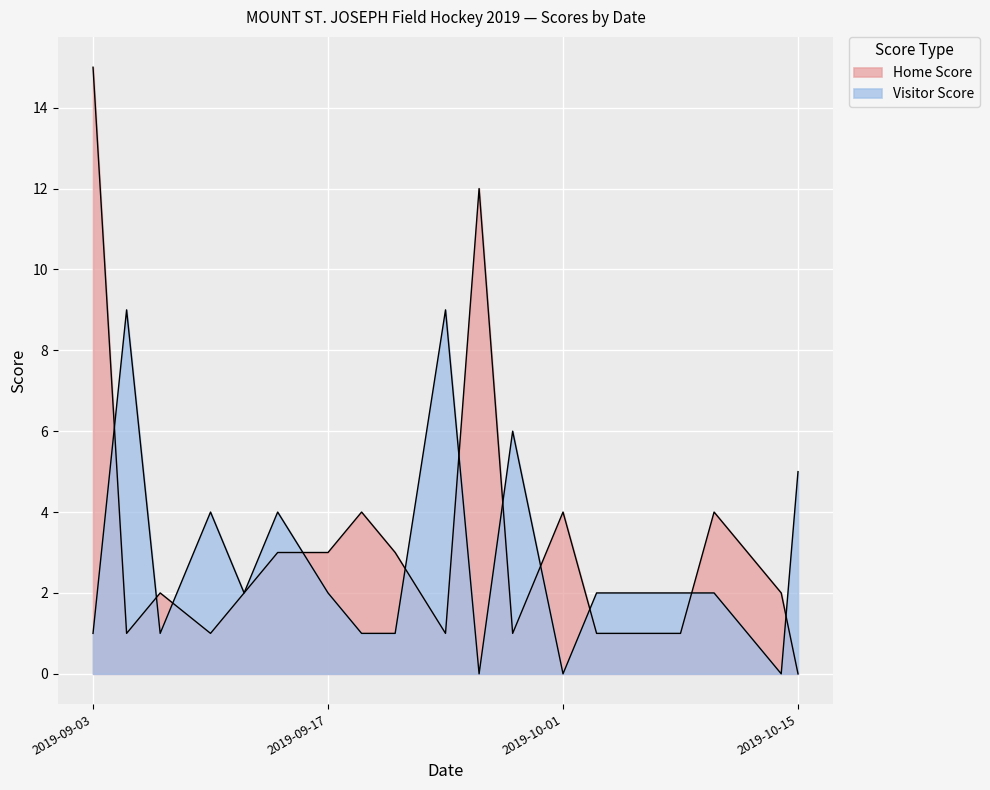

The value of Visitor Score at 2019-10-08 is 2. True or false?

True